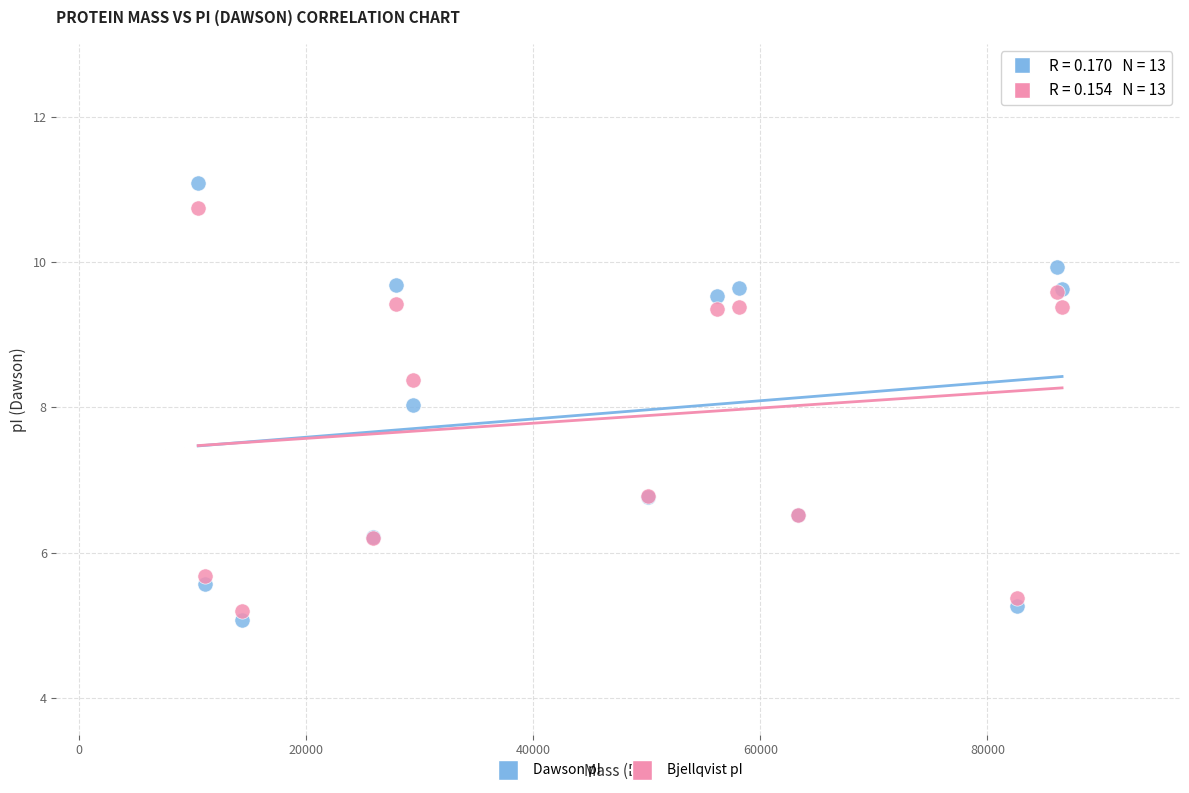

What is the X range (max minus min) for the scatter plot?

76093.1